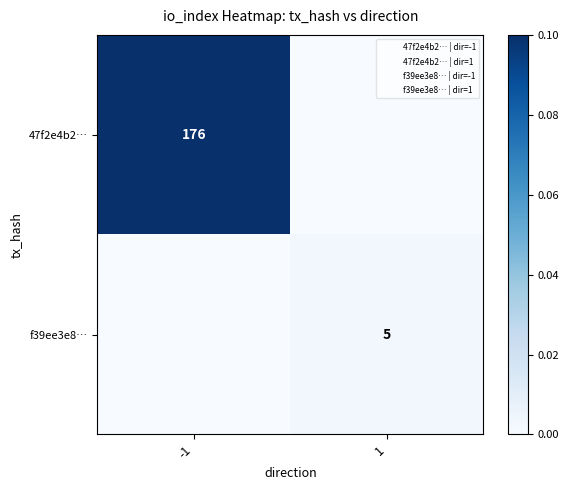

The value of f39ee3e8… at 1 is 3. True or false?

False